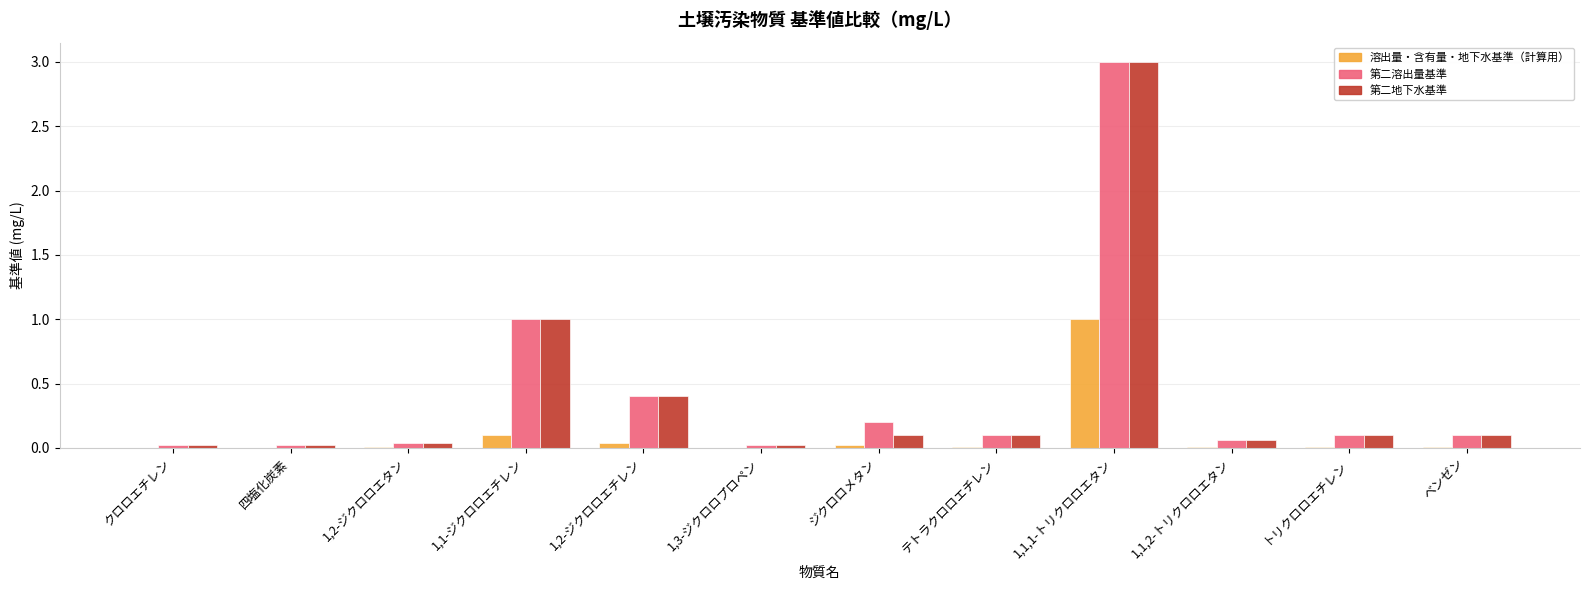

The 第二地下水基準 series shows 0.0 at 1,2-ジクロロエタン. True or false?

True